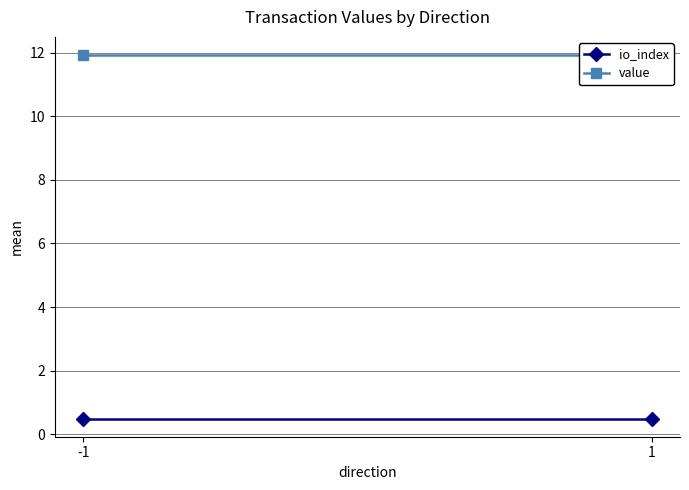

Rank the series by their maximum value, from highest to lowest.

value, io_index